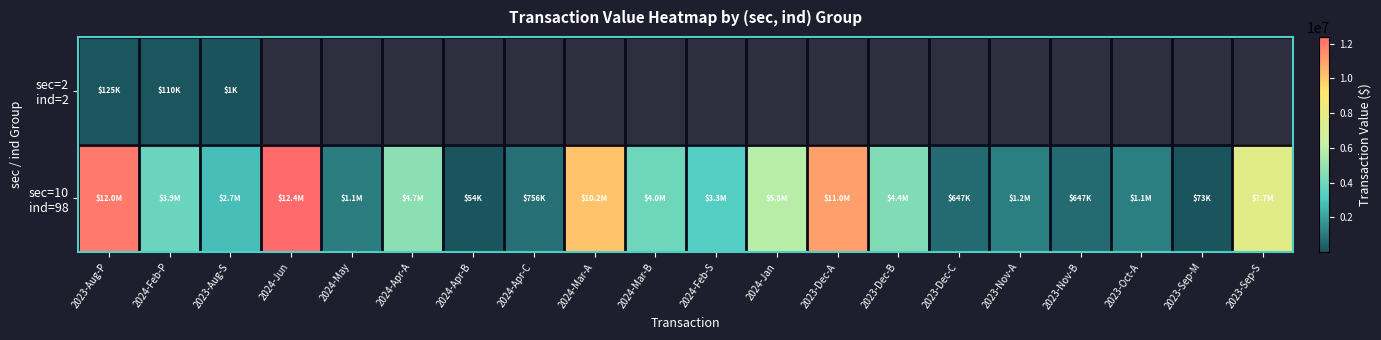

What is the sum of the sec=10 ind=98 values at 2023-Aug-S and 2024-Feb-S?

5993358.0